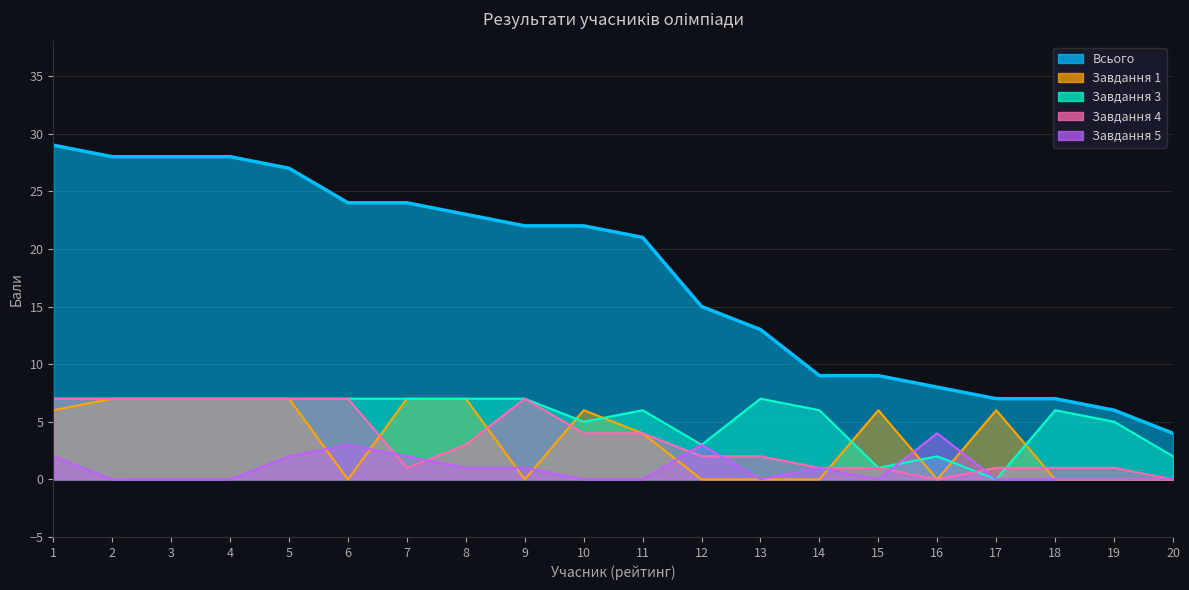

List the series in order of their peak value, highest first.

Всього, Завдання 1, Завдання 3, Завдання 4, Завдання 5